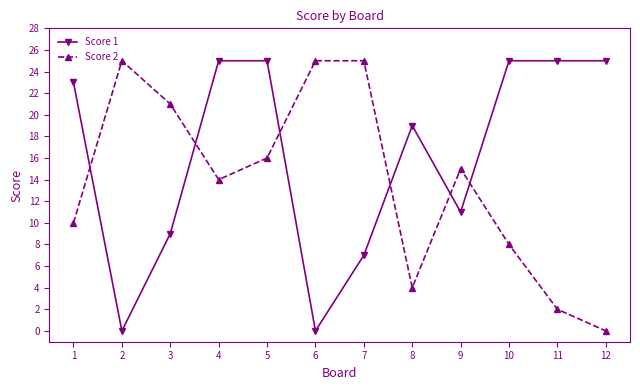

What is the value of the Score 1 point at the 3rd from the left?

9